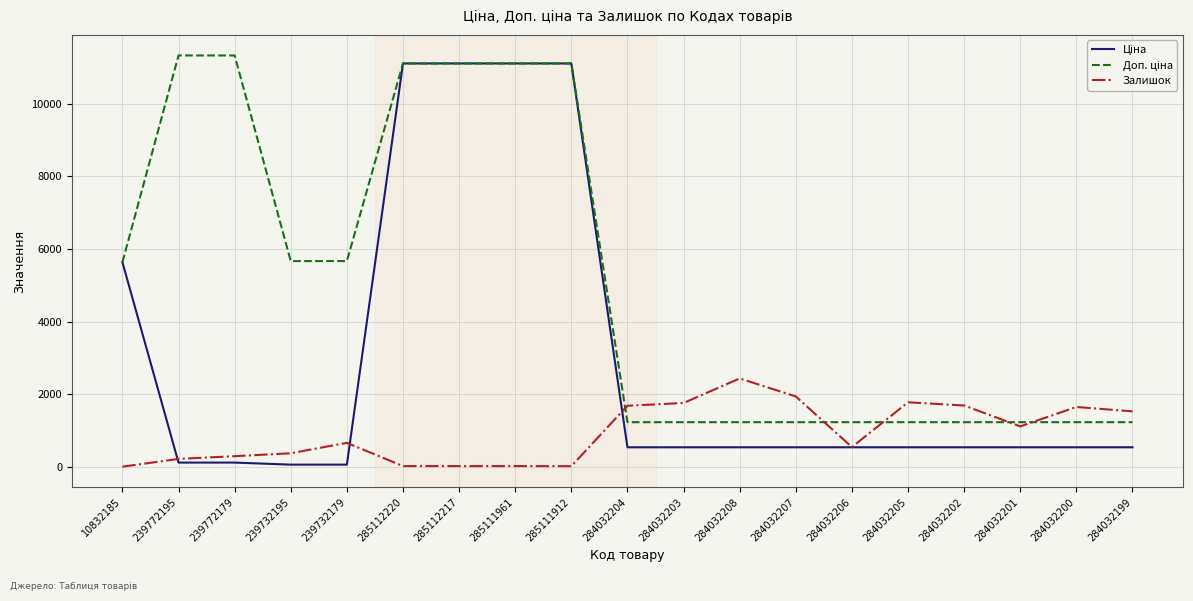

What is the sum of all Залишок values?

17689.0